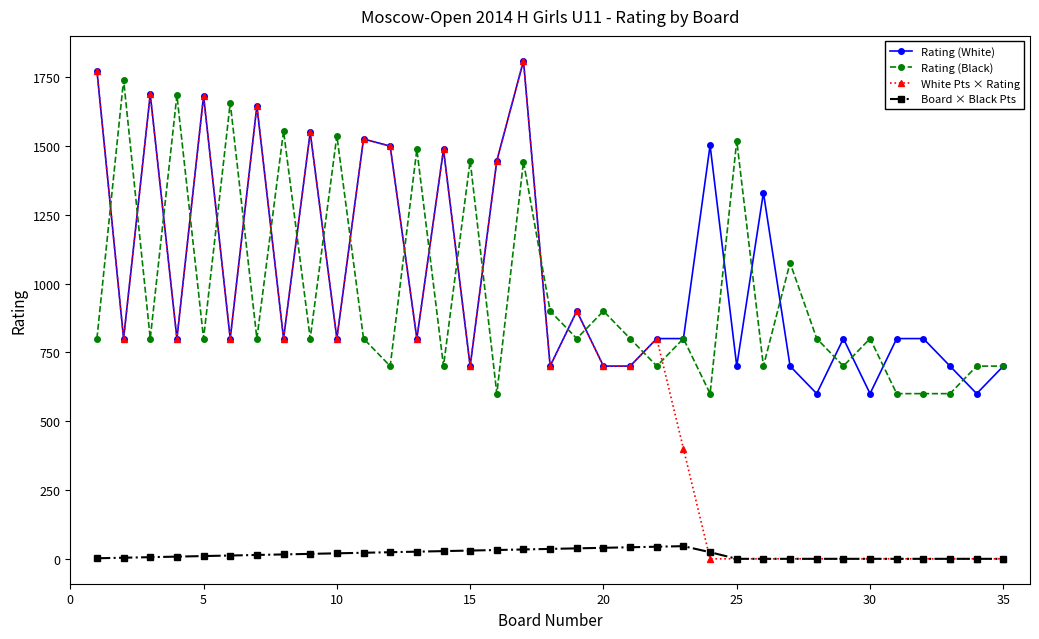

True or false: Rating (White) and Board × Black Pts intersect in this chart.

False